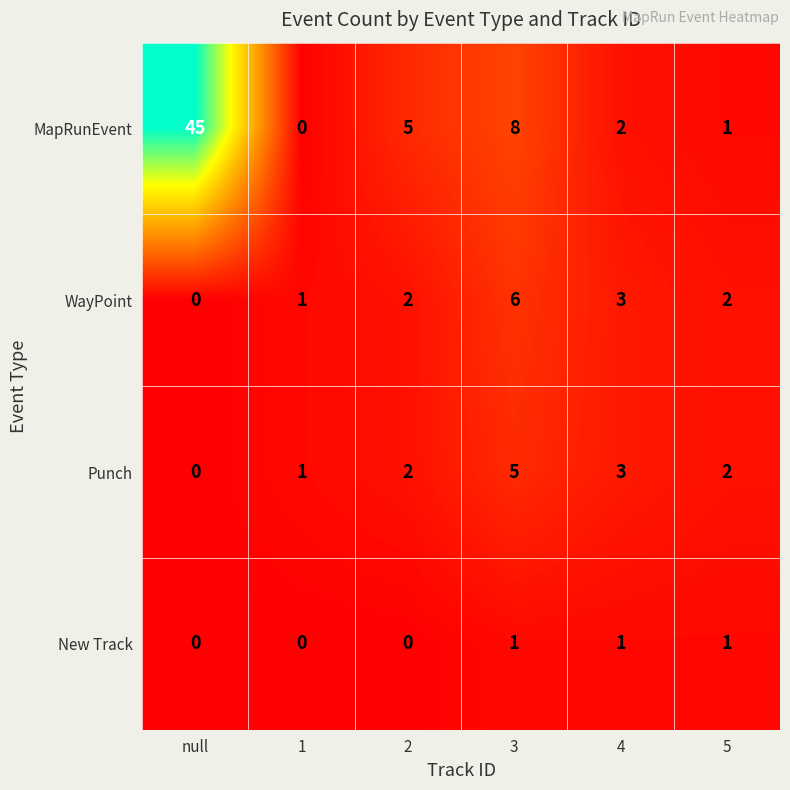

What is the sum of all New Track values?

3